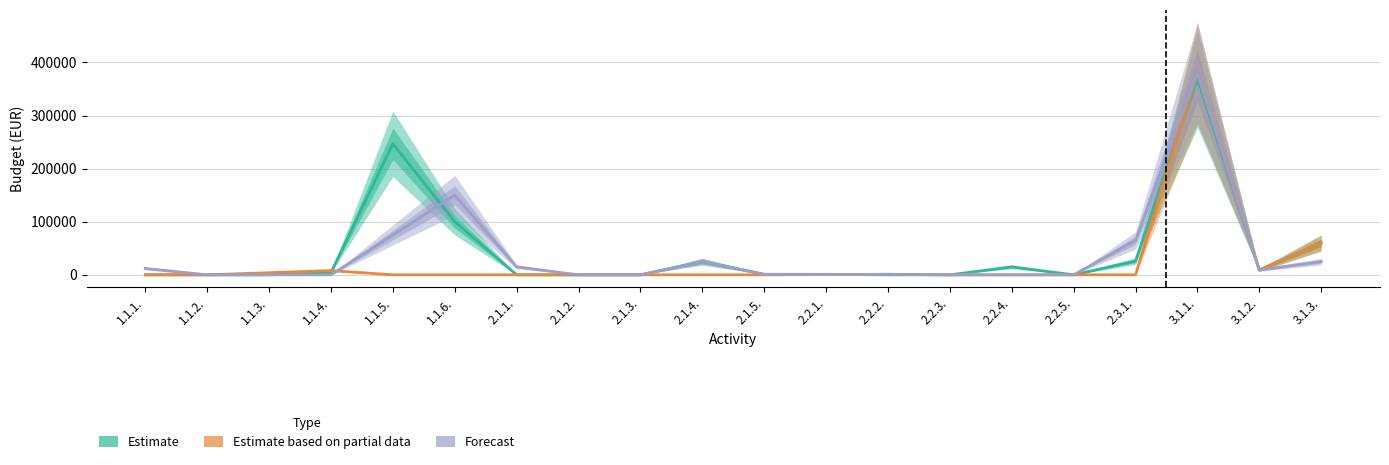

True or false: Estimate based on partial data and Forecast cross at least once.

True